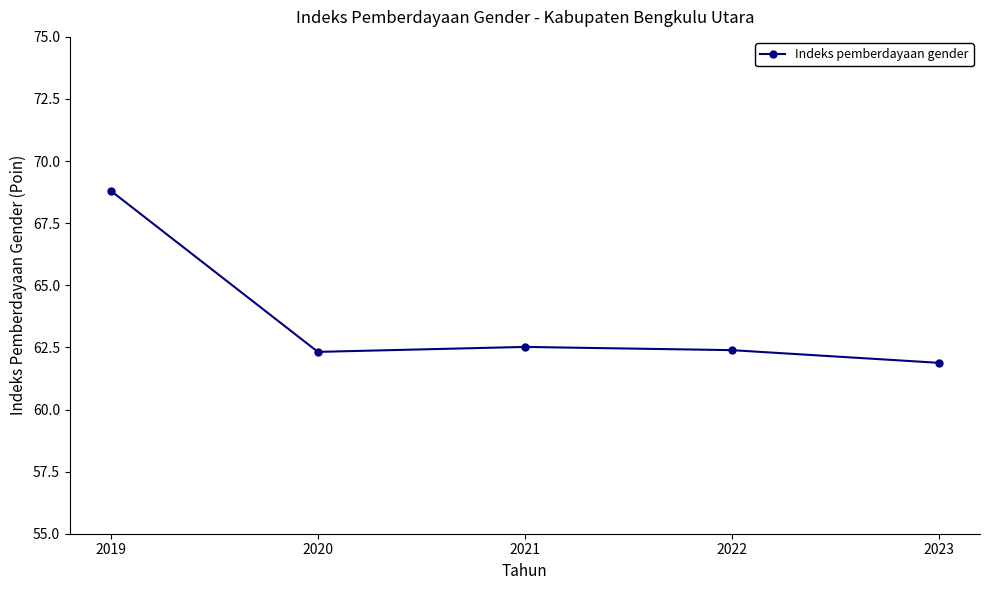

Which category has the lowest value across all series?

2023